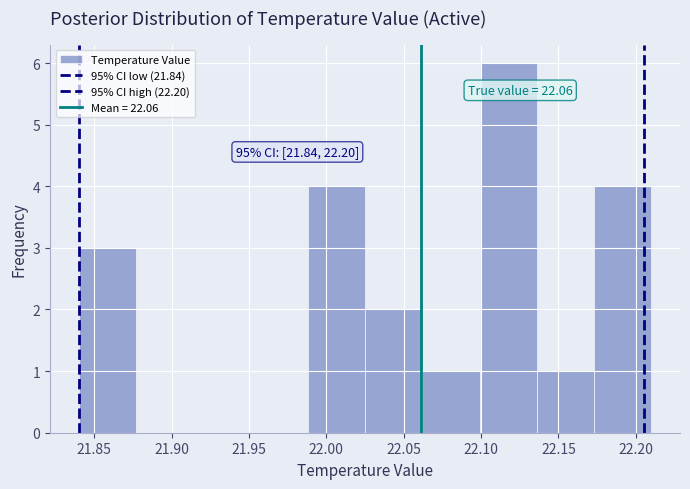

Which range on the x-axis has the tallest bar?

22.099 to 22.136